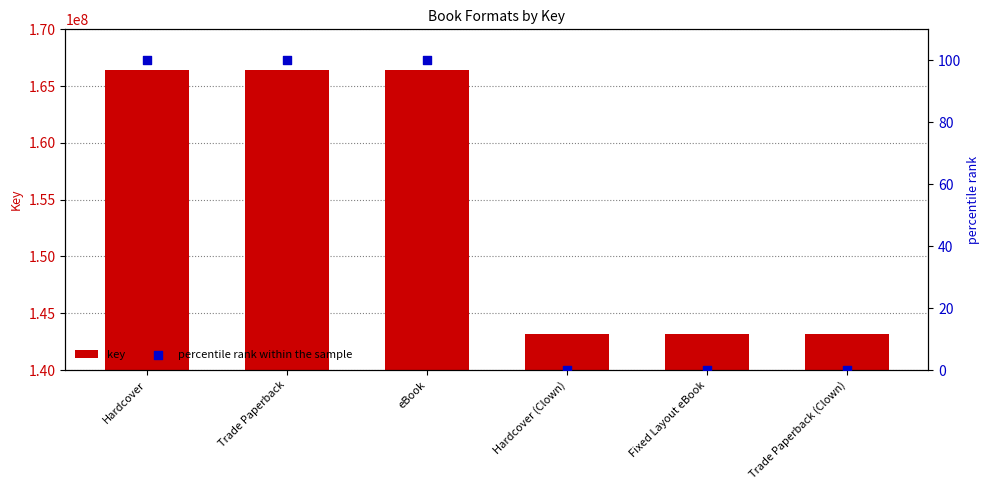

Which series has the largest total across all categories?

key